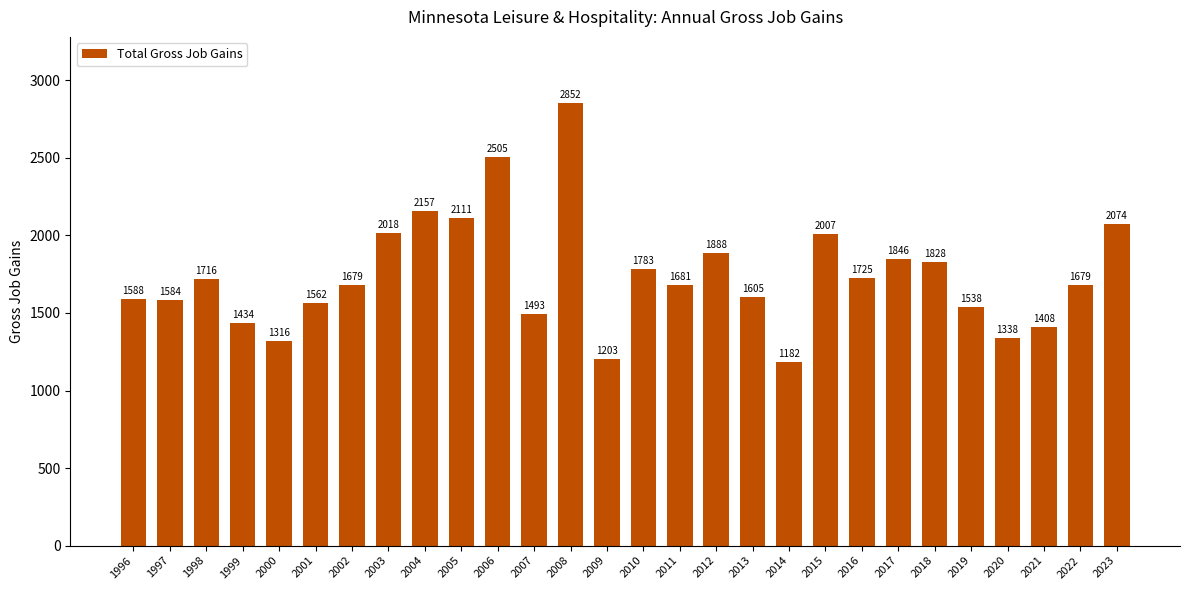

At which category does the chart reach its peak across all series?

2008